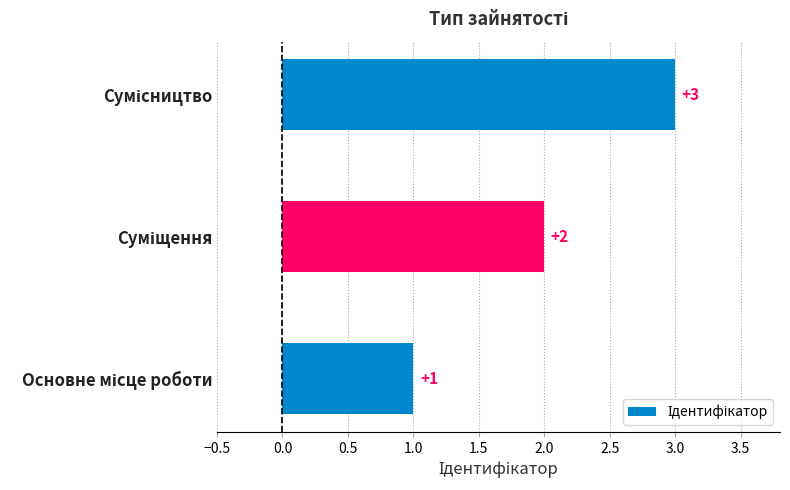

What is the maximum value shown in the chart?

3